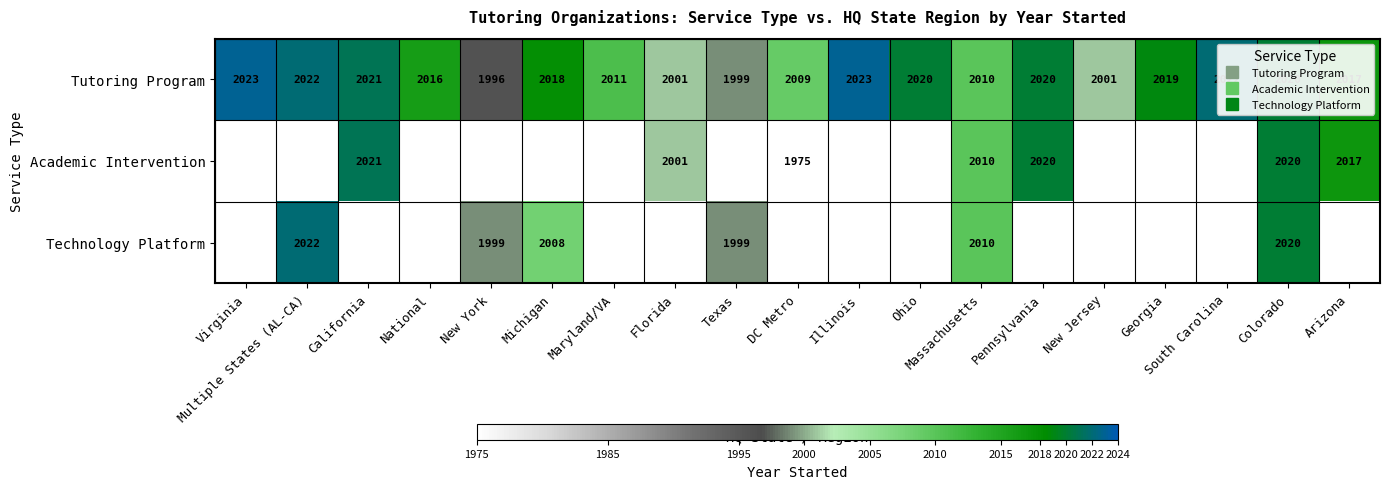

How many categories are shown in the chart?

19